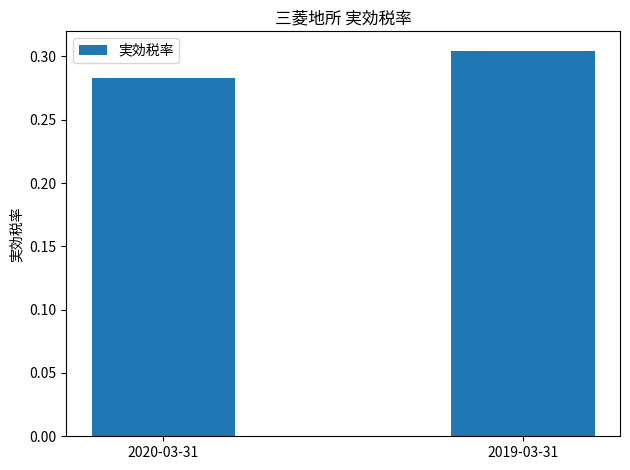

Which has a higher value, 2020-03-31 or 2019-03-31?

2019-03-31